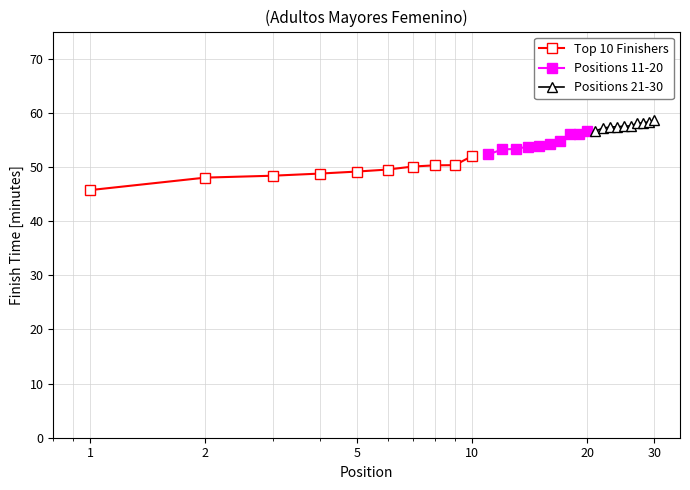

What is the highest value of the Top 10 Finishers series?

52.0